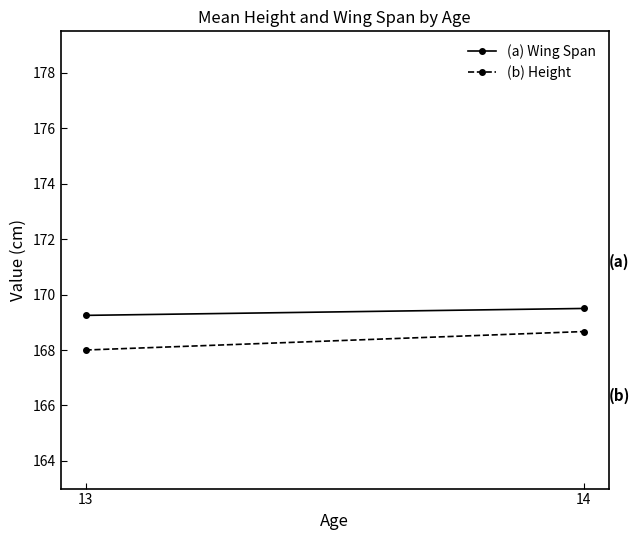

Which category has the highest value across all series?

14